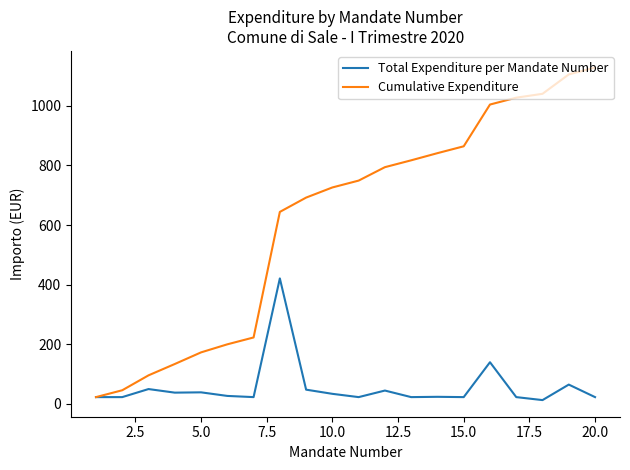

At how many categories does at least one series exceed 87?

18